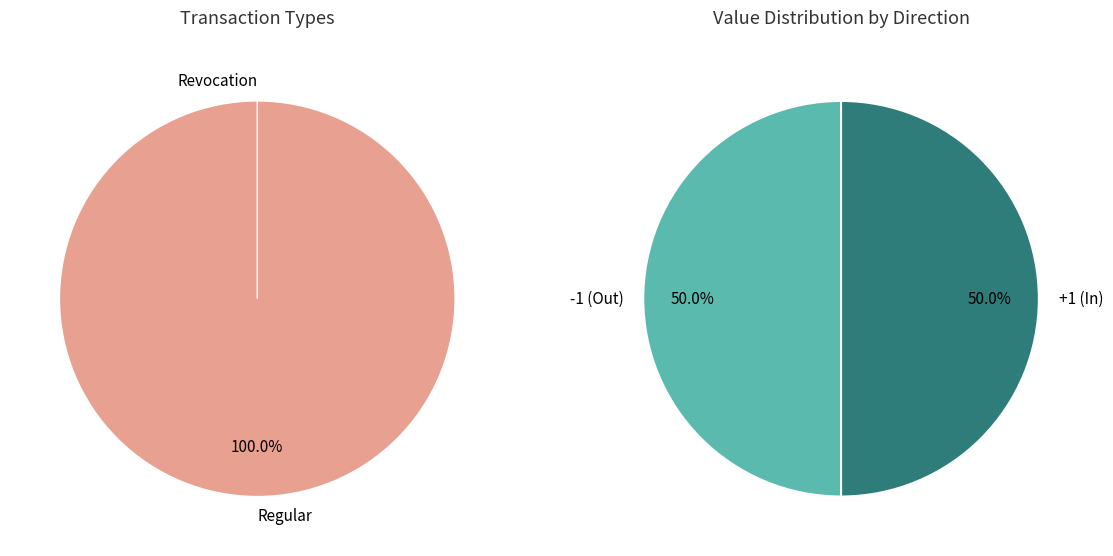

How many segments does this pie chart have?

2